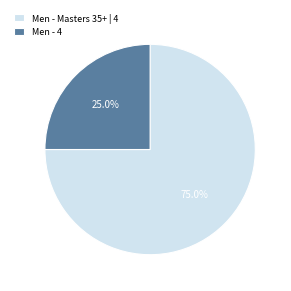

To the nearest percent, what percentage of the pie is Men - Masters 35+ | 4?

75%